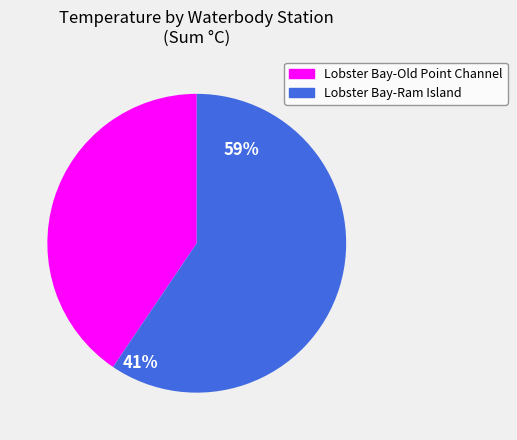

Rank the categories by value from lowest to highest.

Lobster Bay-Old Point Channel, Lobster Bay-Ram Island